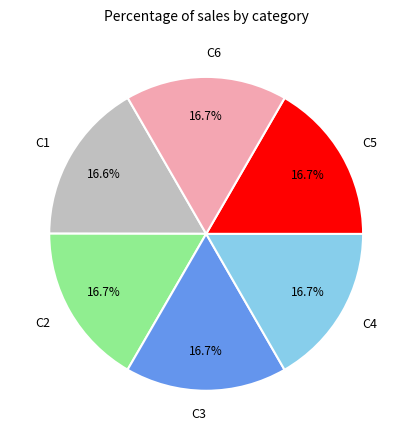

What percentage is NOT represented by C5?

83.3%